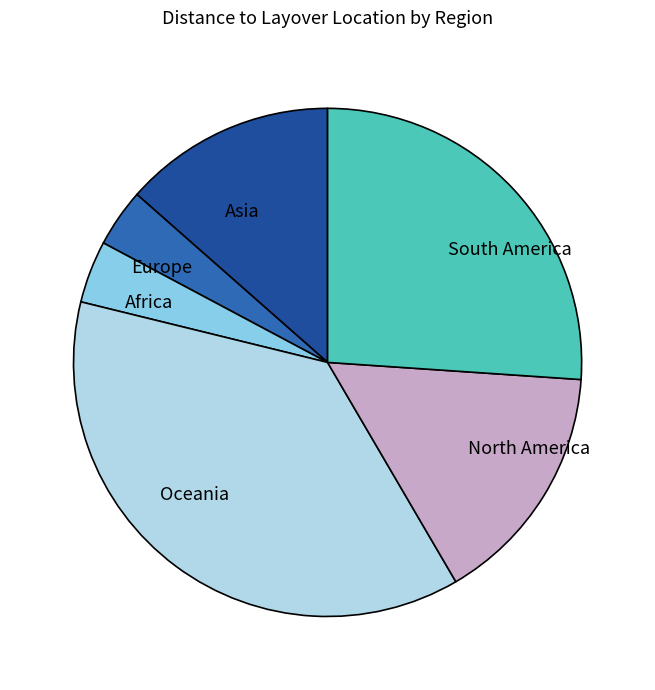

Which has a higher value, South America or Europe?

South America